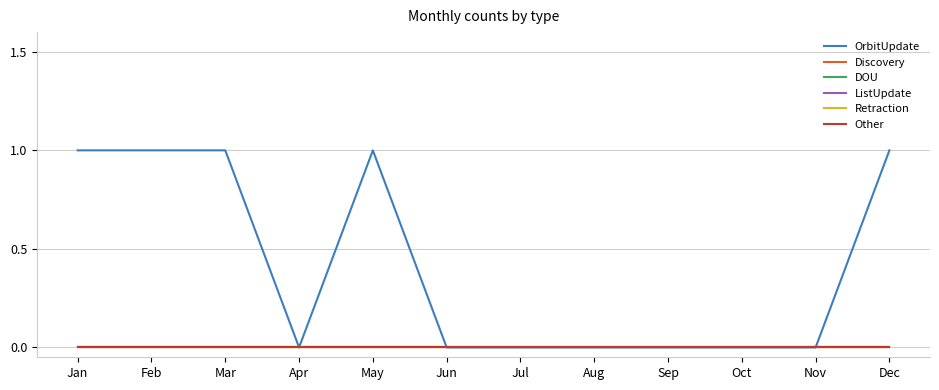

At which label is ListUpdate closest to 0?

Jan